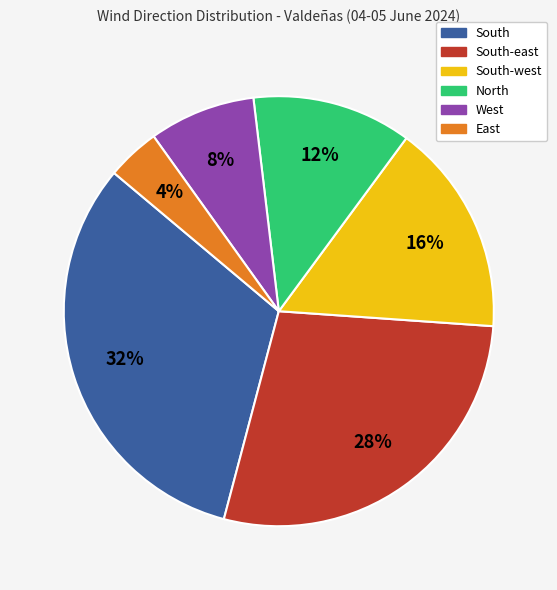

To the nearest percent, what is the average slice percentage?

17%